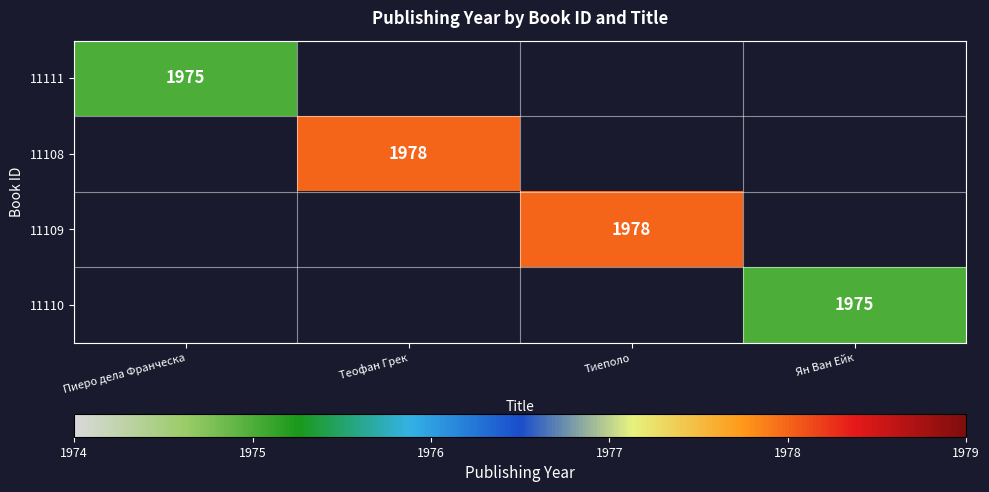

What is the smallest value displayed?

1975.0